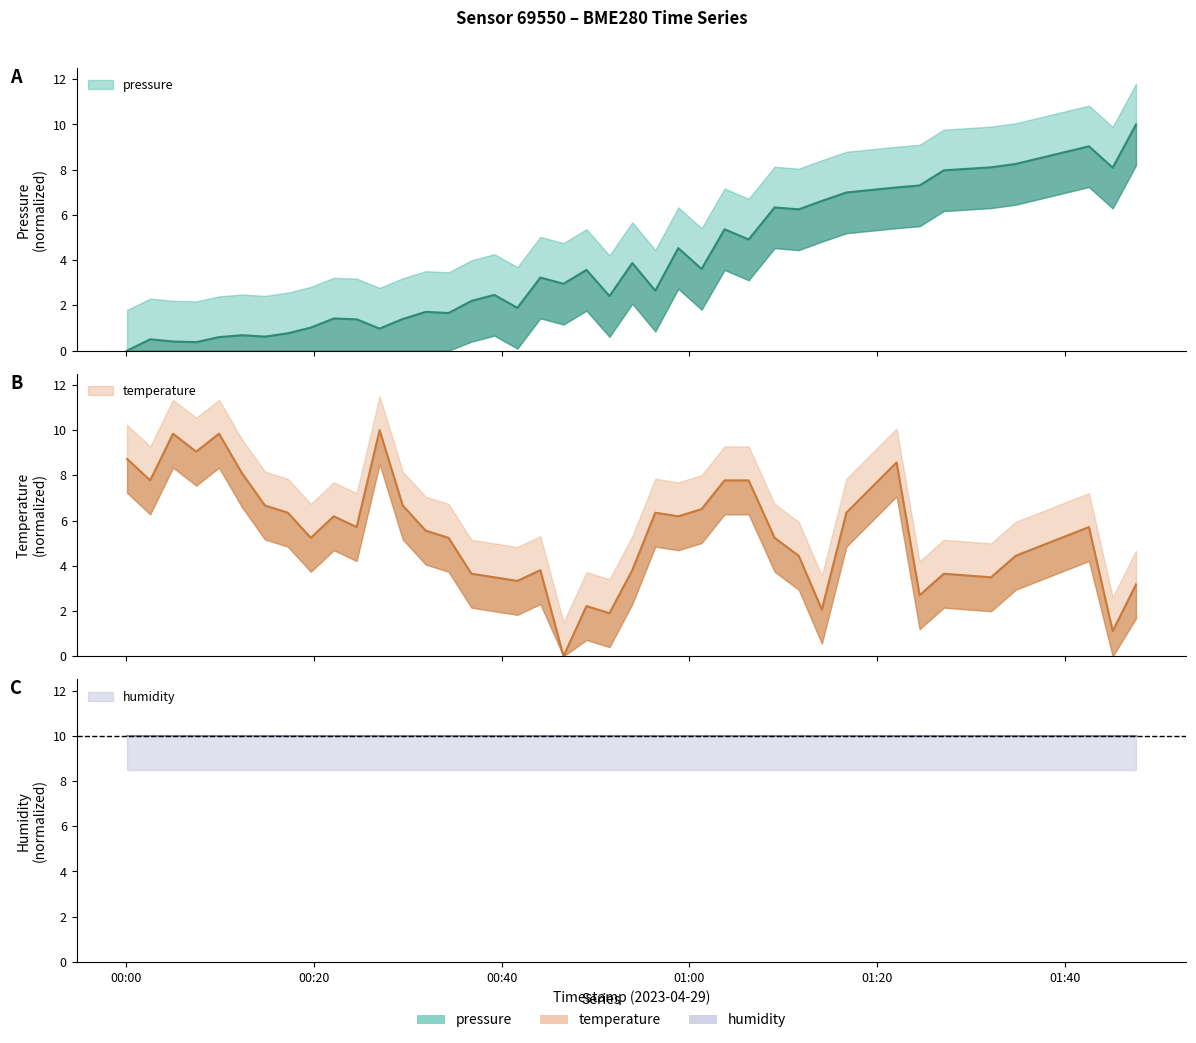

How many data points in pressure are above 2?

24